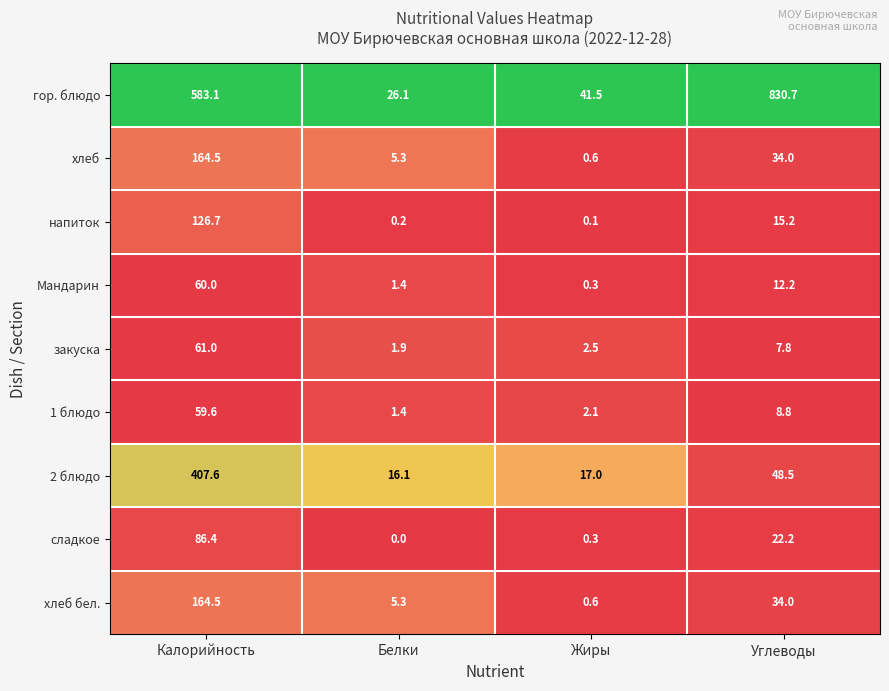

At how many categories does at least one series exceed 0?

4